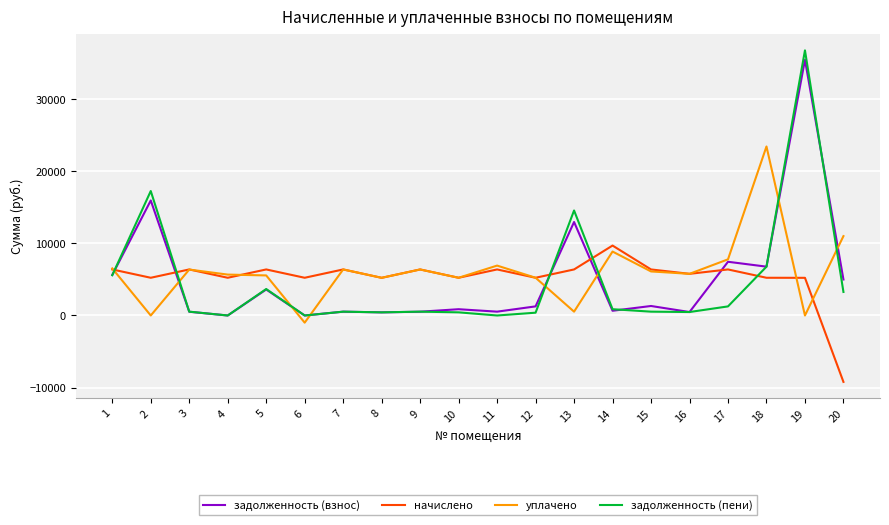

Is this an area chart (filled region under the line)?

No